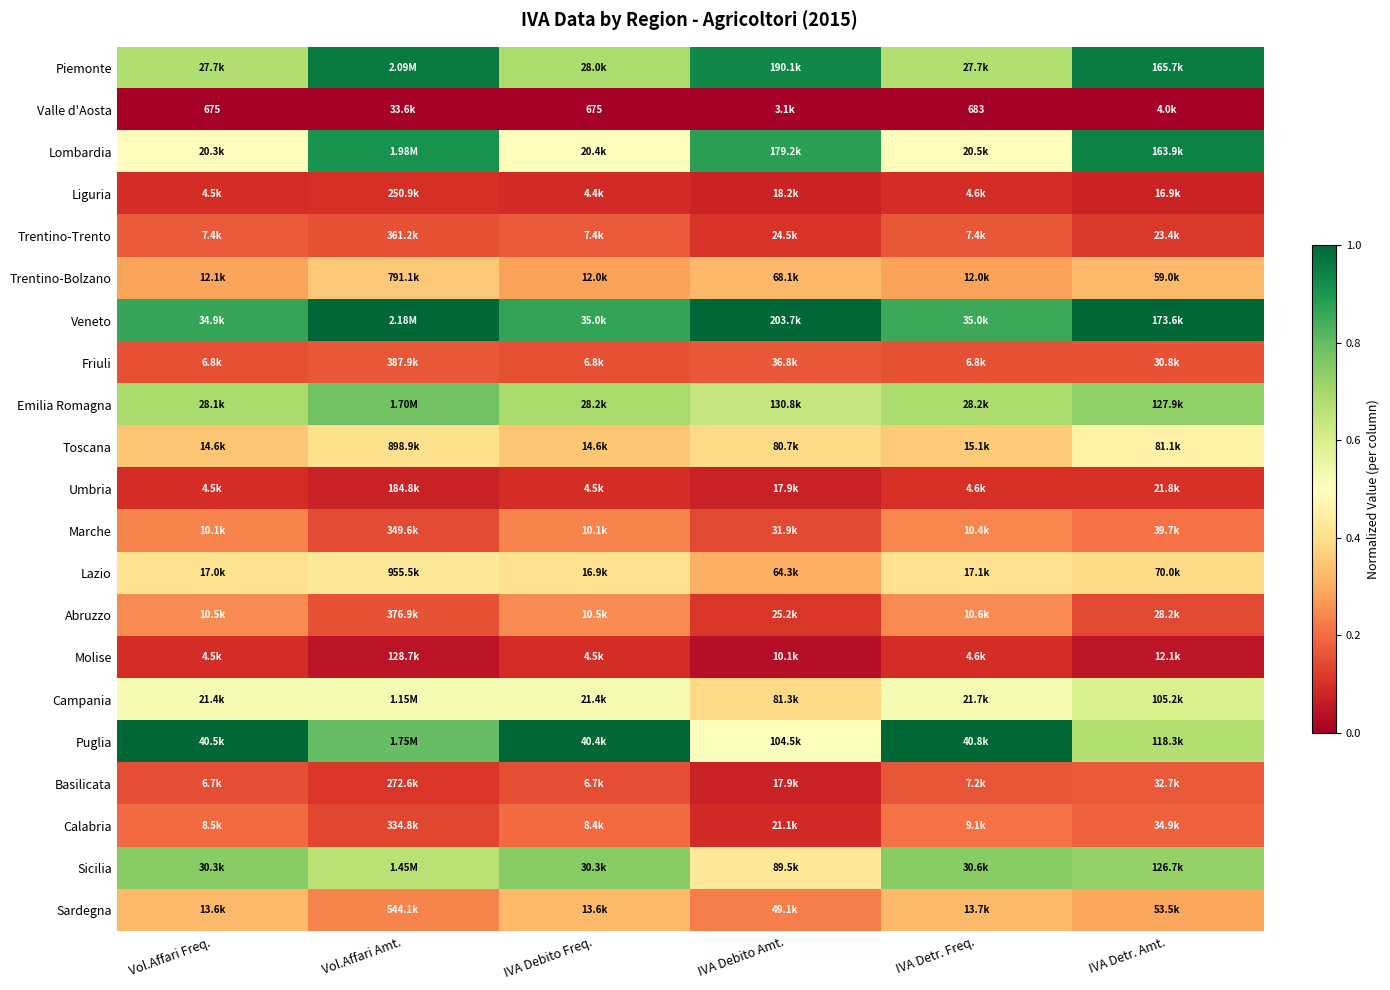

At which label does Calabria reach its minimum?

IVA Debito Amt.